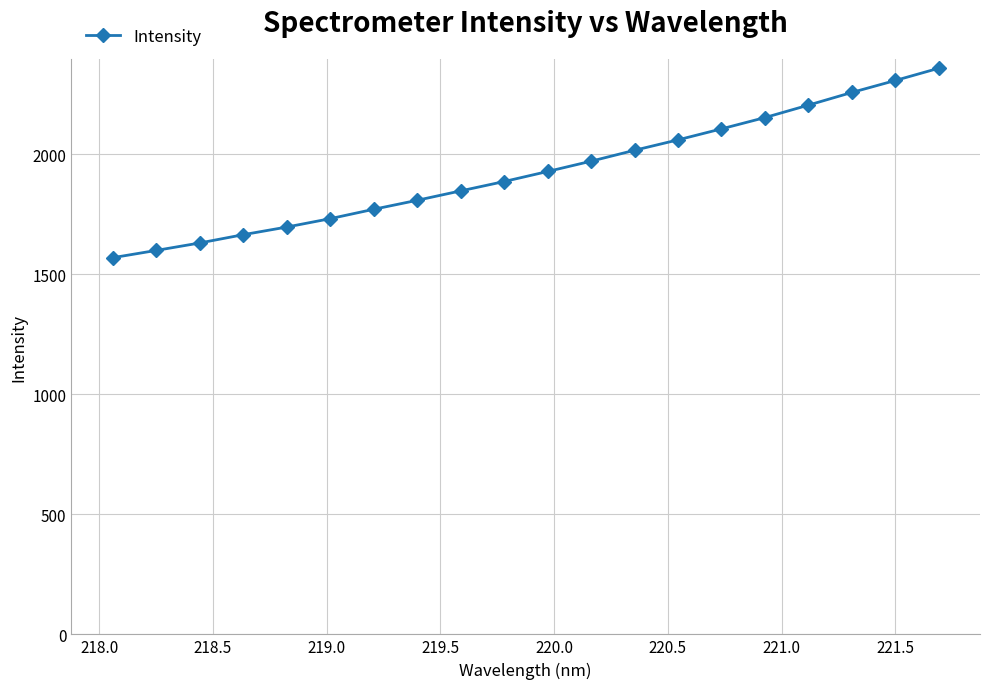

What is the maximum value shown in the chart?

2357.7